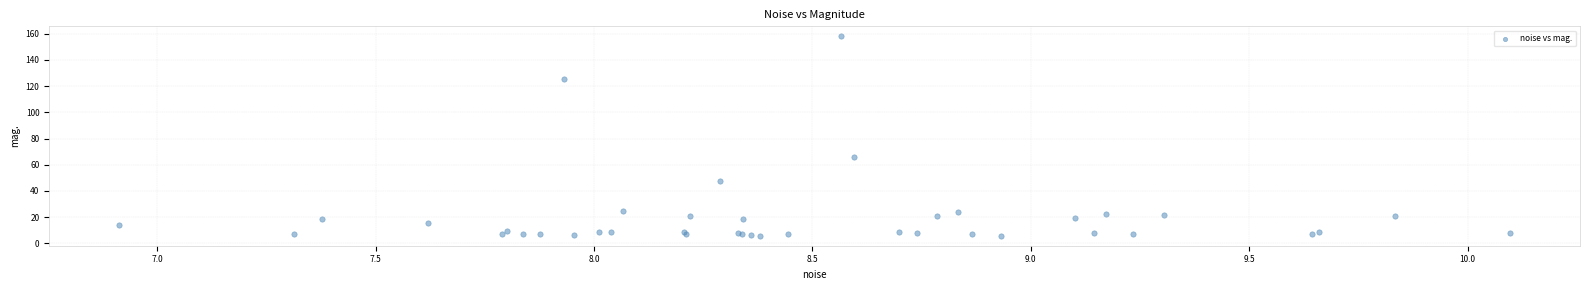

What Y value in the scatter plot is closest to 81?

65.6